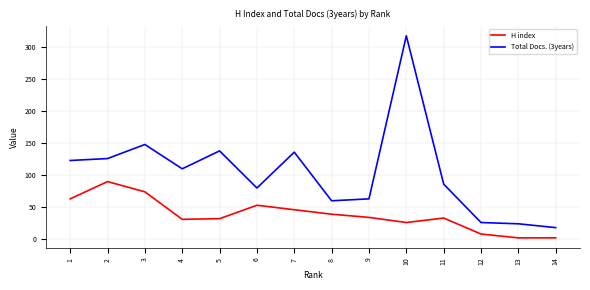

Is this an area chart (filled region under the line)?

No